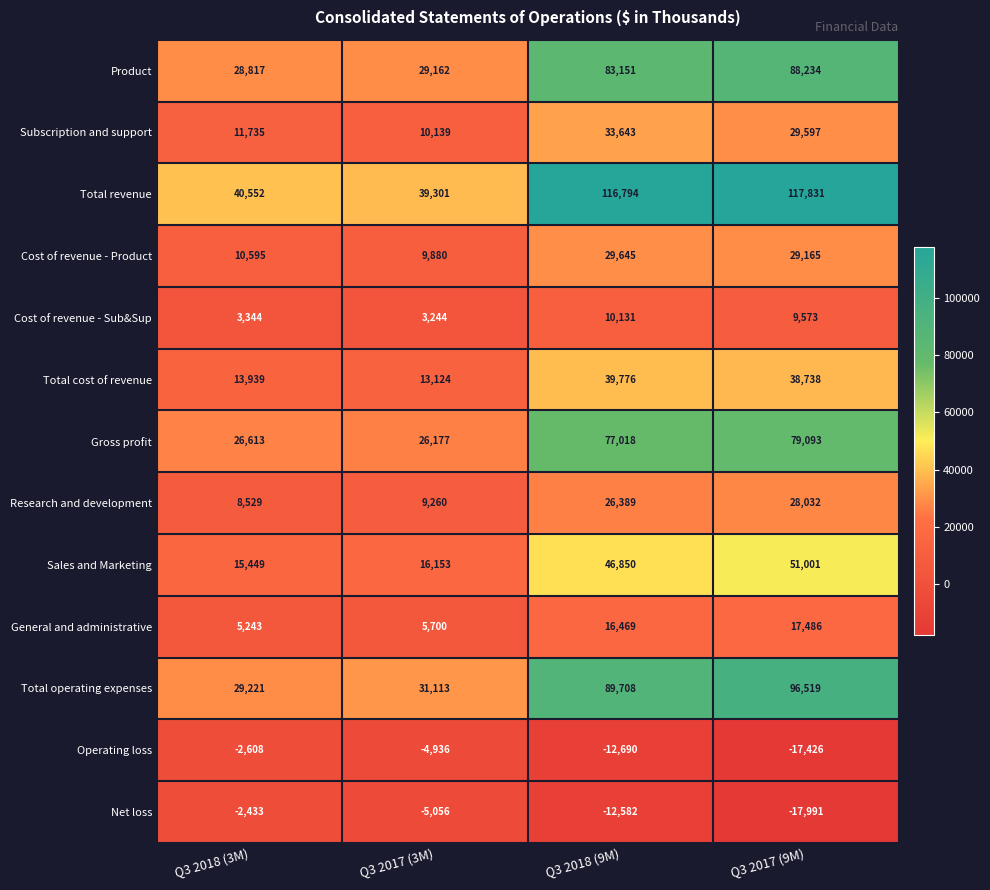

What is the difference between the maximum and minimum values in the Total revenue series?

78530